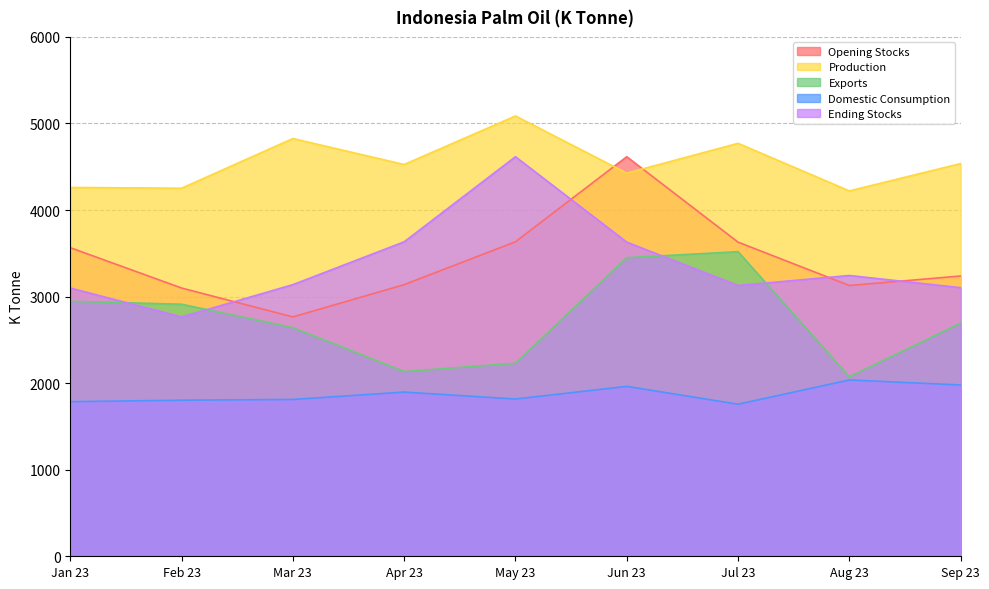

What is the maximum value for Domestic Consumption?

2037